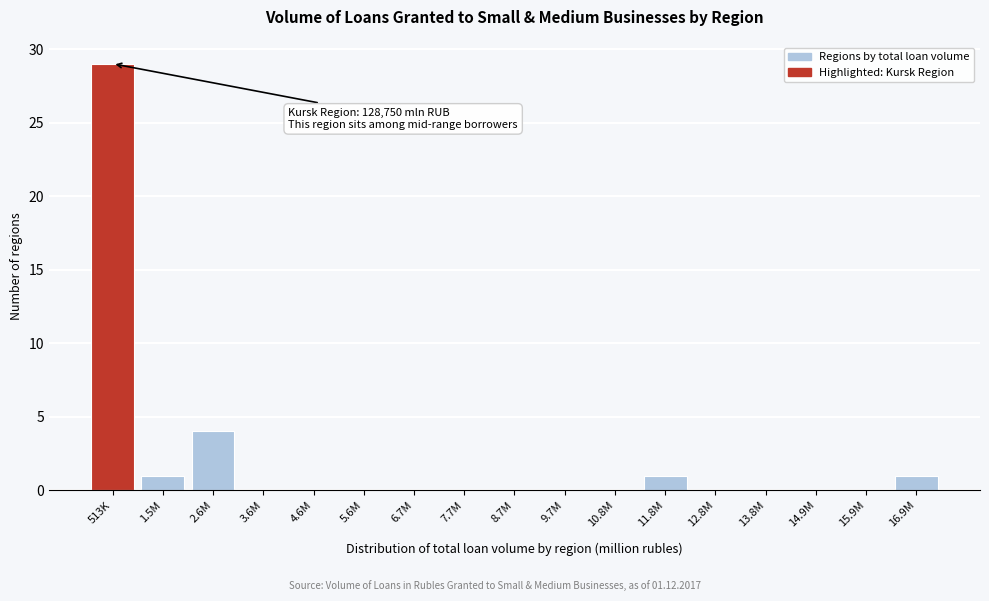

Reading right to left, extract all data points from this chart.

16.9M=1	15.9M=0	14.9M=0	13.8M=0	12.8M=0	11.8M=1	10.8M=0	9.7M=0	8.7M=0	7.7M=0	6.7M=0	5.6M=0	4.6M=0	3.6M=0	2.6M=4	1.5M=1	513K=29